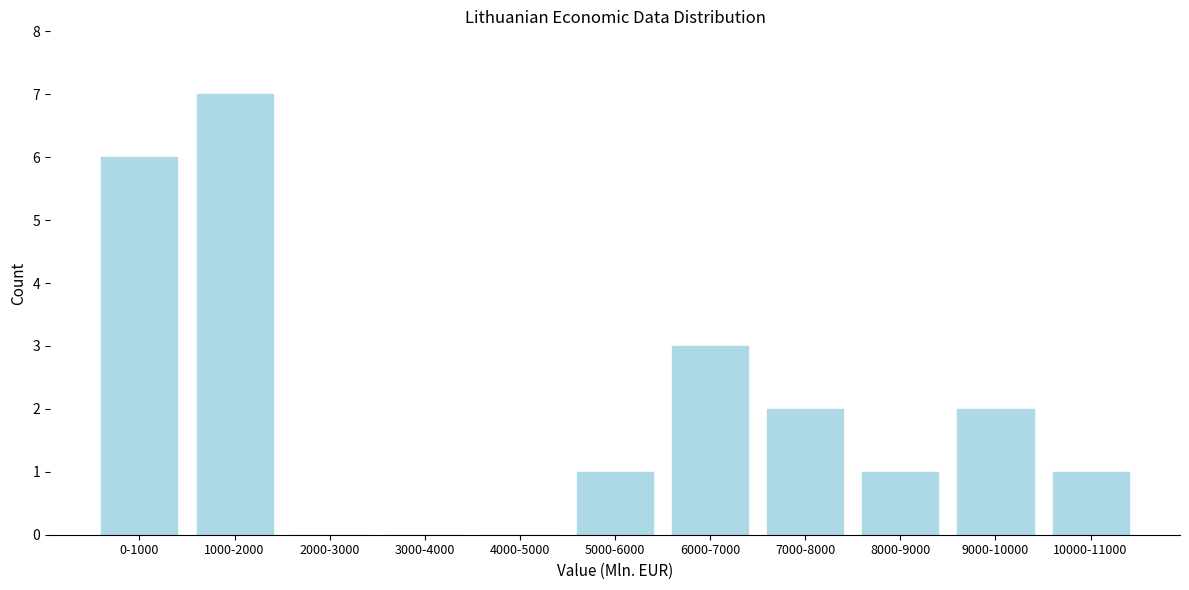

Reading left to right, extract all data points from this chart.

0-1000=6	1000-2000=7	2000-3000=0	3000-4000=0	4000-5000=0	5000-6000=1	6000-7000=3	7000-8000=2	8000-9000=1	9000-10000=2	10000-11000=1